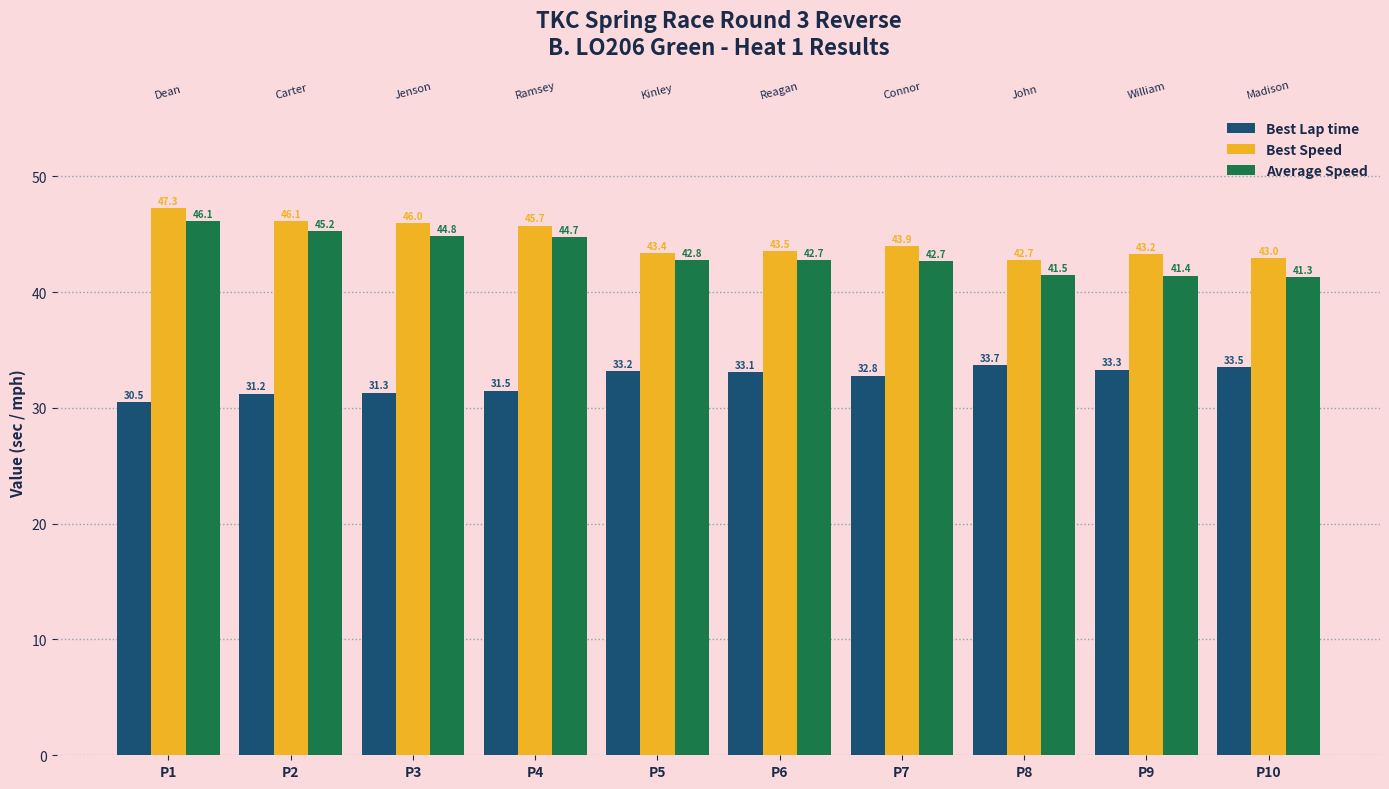

What is the value of the Average Speed bar at the 1st from the left?

46.1